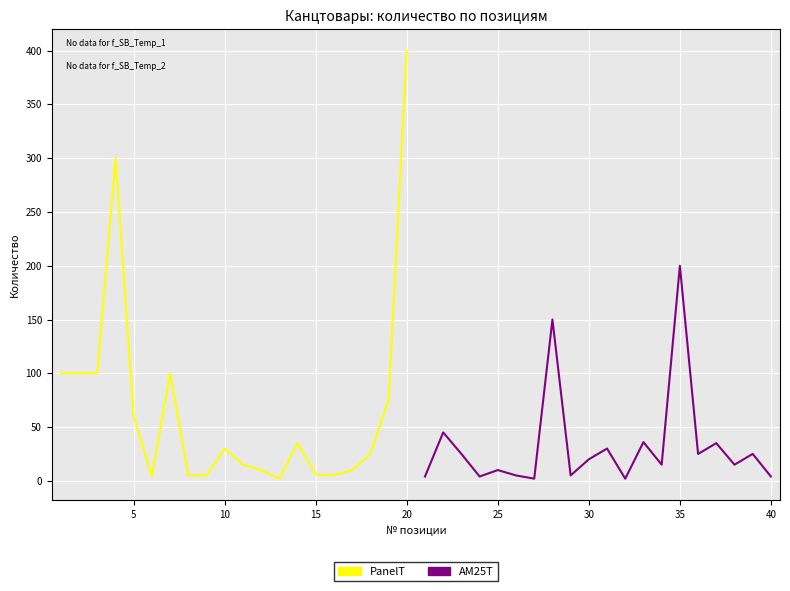

What value does the AM25T series have at 40, to the nearest 5?

5